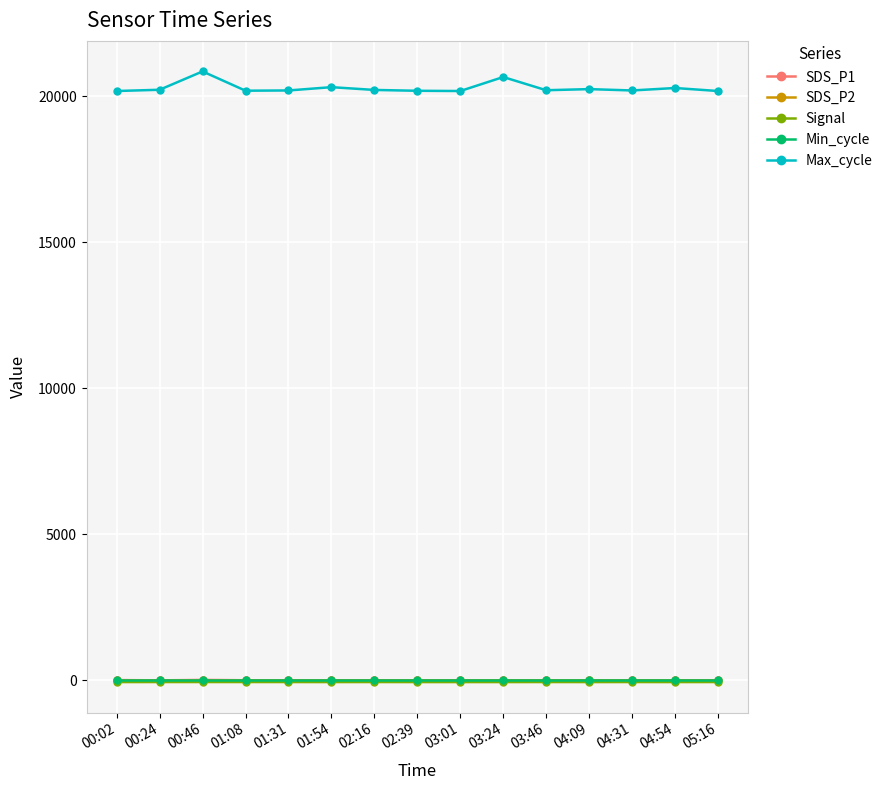

What is the spread (max minus min) of values at 01:31?

20257.0